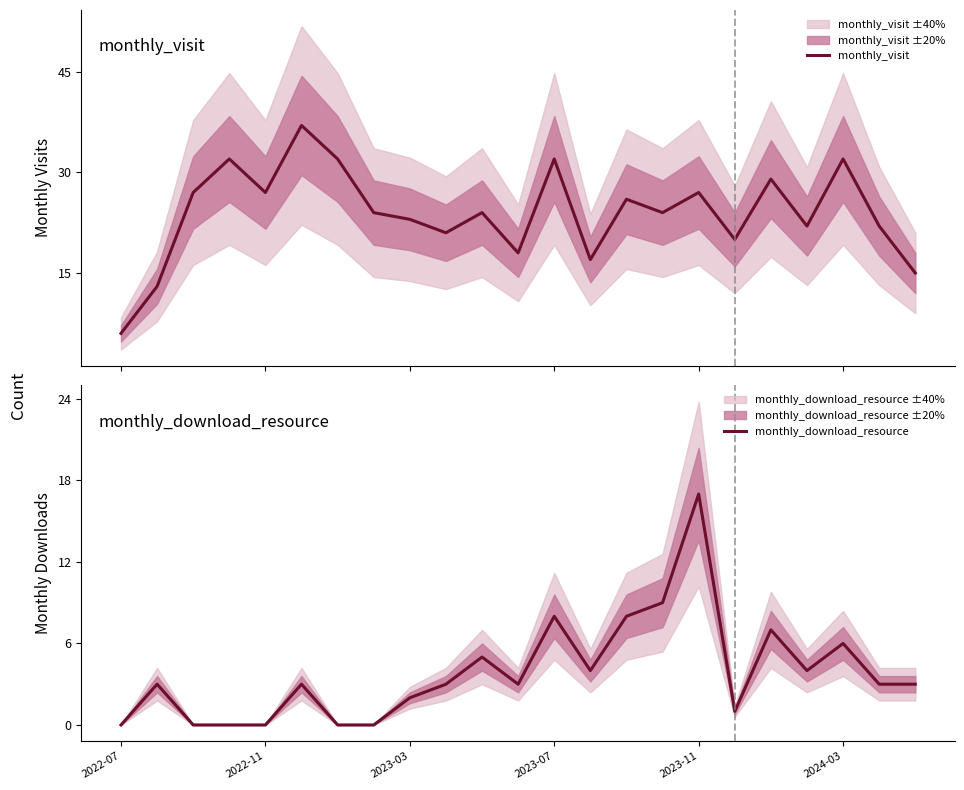

Reading left to right, extract all data points from this chart.

monthly_visit: 6	13	27	32	27	37	32	24	23	21	24	18	32	17	26	24	27	20	29	22	32	22	15
monthly_download_resource: 0	3	0	0	0	3	0	0	2	3	5	3	8	4	8	9	17	1	7	4	6	3	3